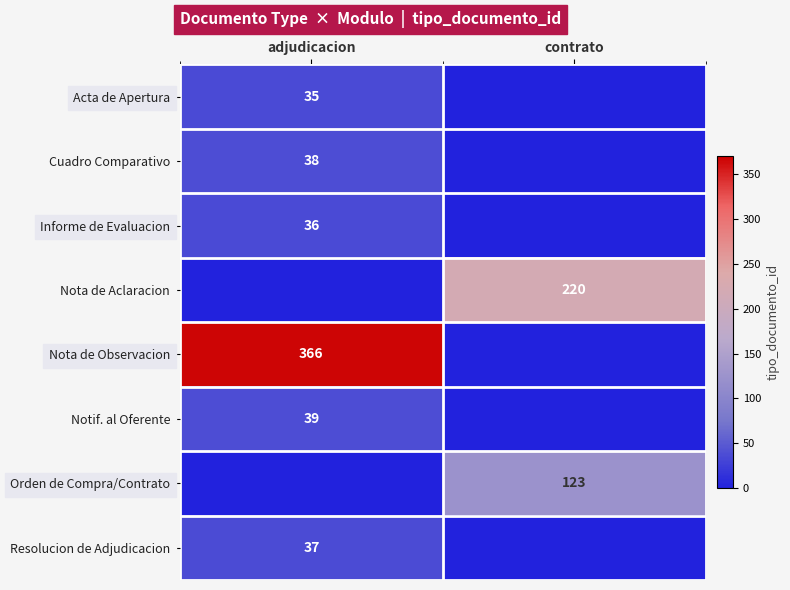

The Notif. al Oferente series shows 58 at adjudicacion. True or false?

False